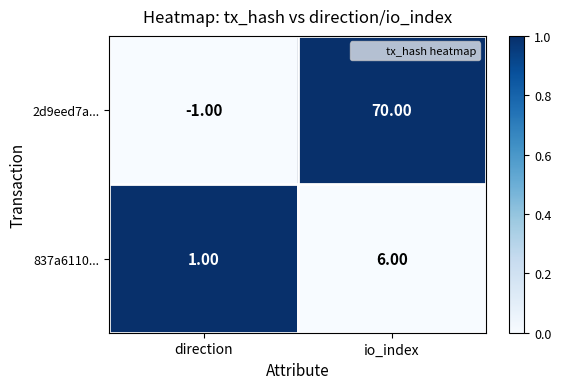

Where is 837a6110... nearest to the value 3?

direction